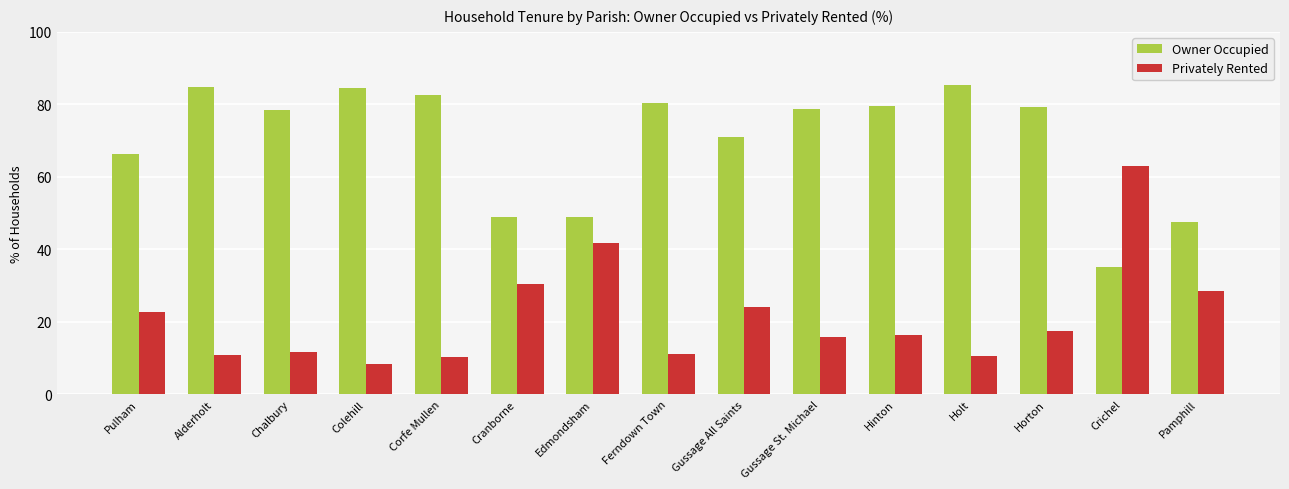

What is the lowest value of the Privately Rented series?

8.5